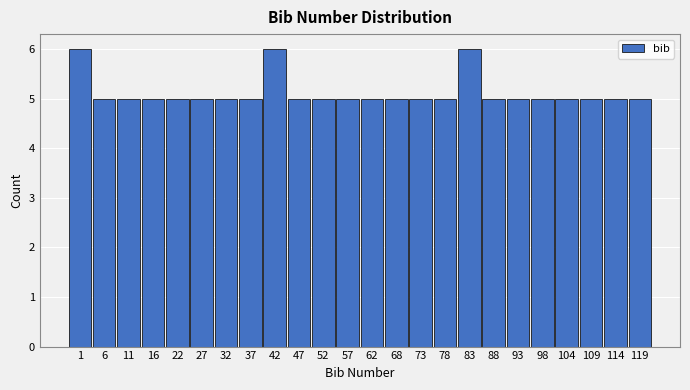

Reading right to left, what are all the values shown in this chart?

119=5	114=5	109=5	104=5	98=5	93=5	88=5	83=6	78=5	73=5	68=5	62=5	57=5	52=5	47=5	42=6	37=5	32=5	27=5	22=5	16=5	11=5	6=5	1=6